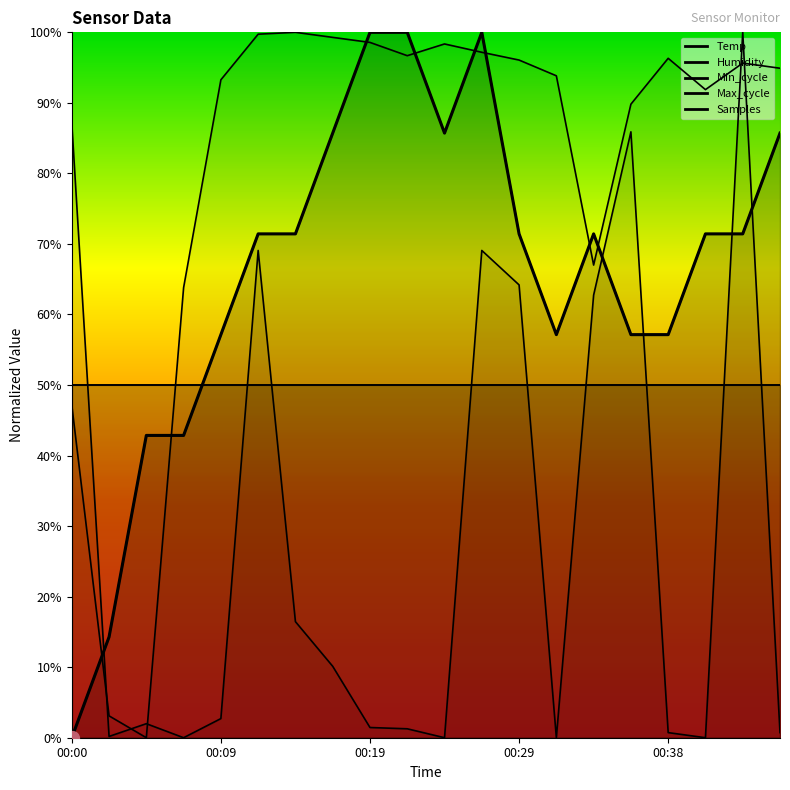

Is the value of Max_cycle at 00:43 greater than the value of Temp at 00:34?

Yes